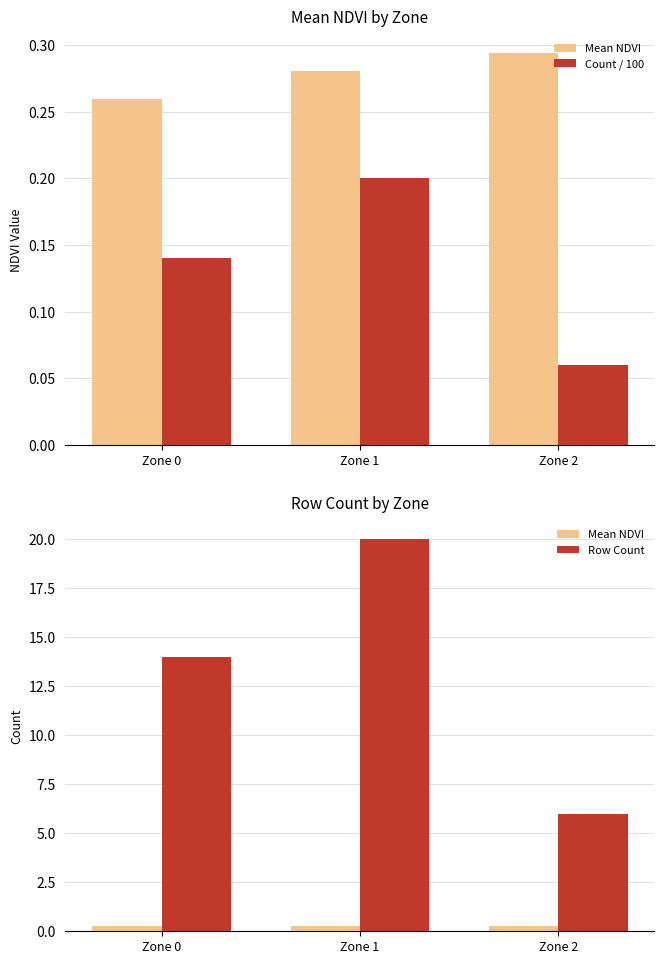

Is it true that Count / 100 equals 0.0 at Zone 2?

False